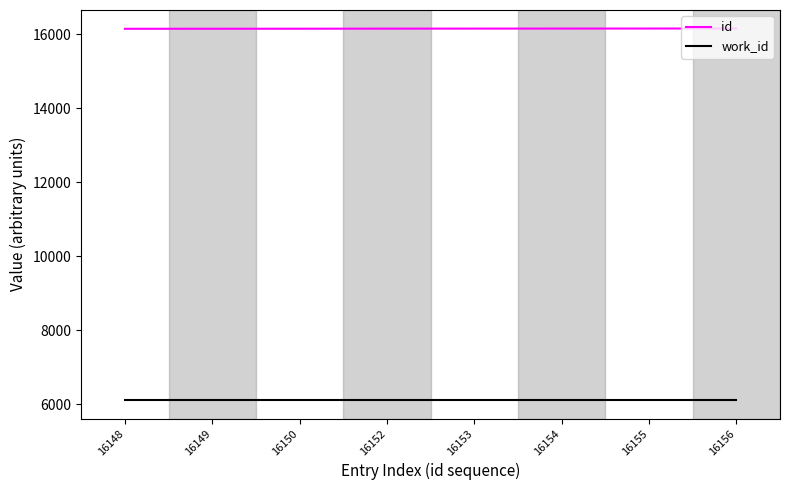

The value of work_id at 16148 is 6113. True or false?

True